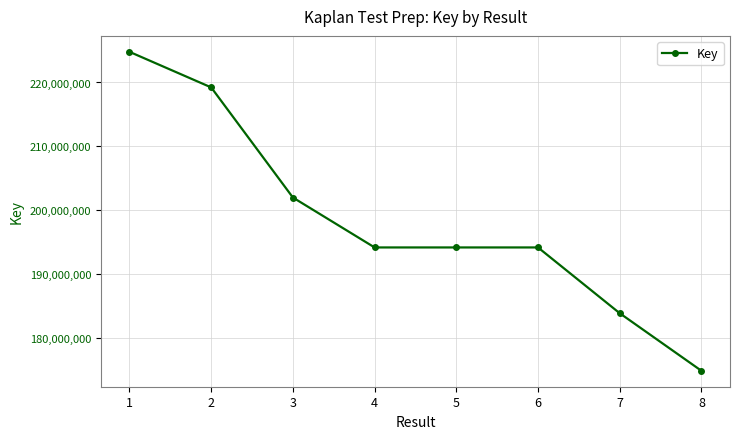

How many data points are less than 194137178?

4